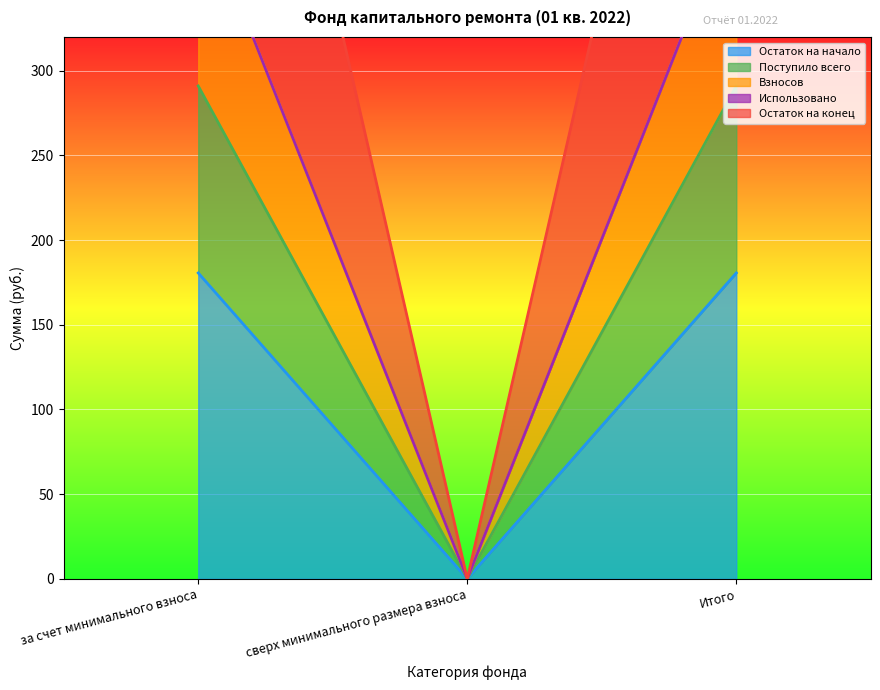

How many values in the Поступило всего series are below 291?

1